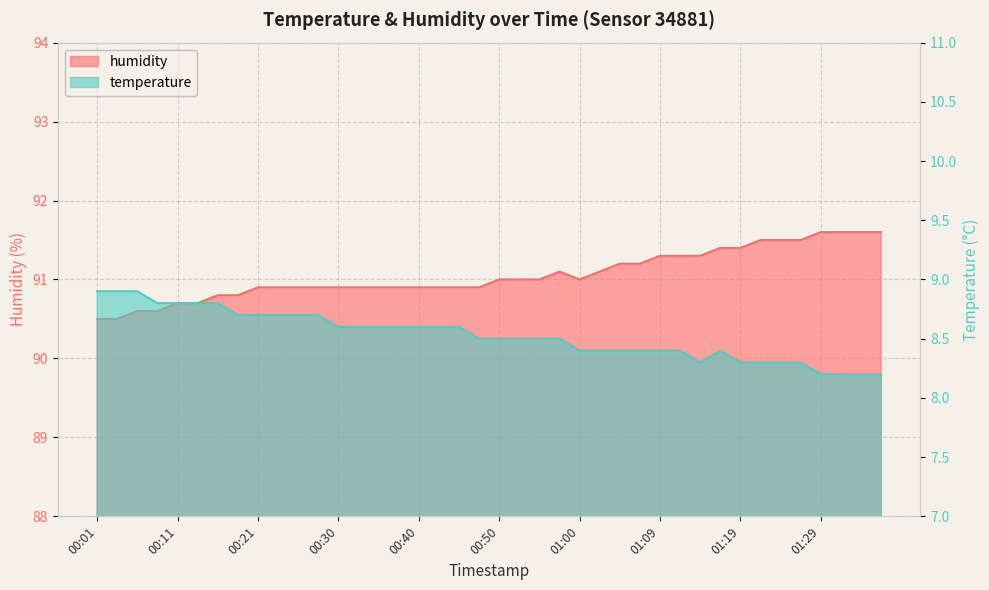

How many data points does each series have?

40